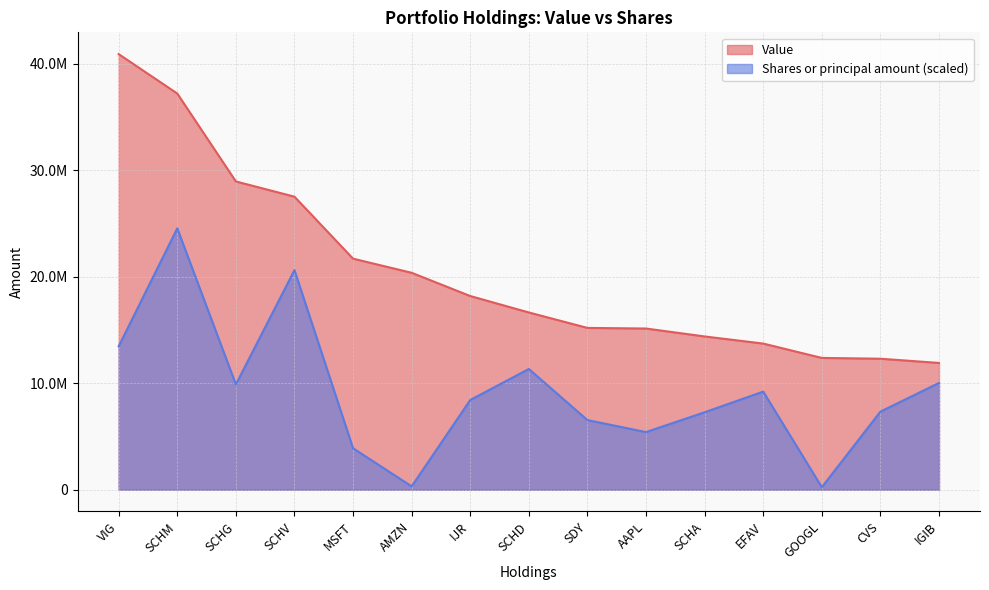

How many categories are shown in the chart?

15